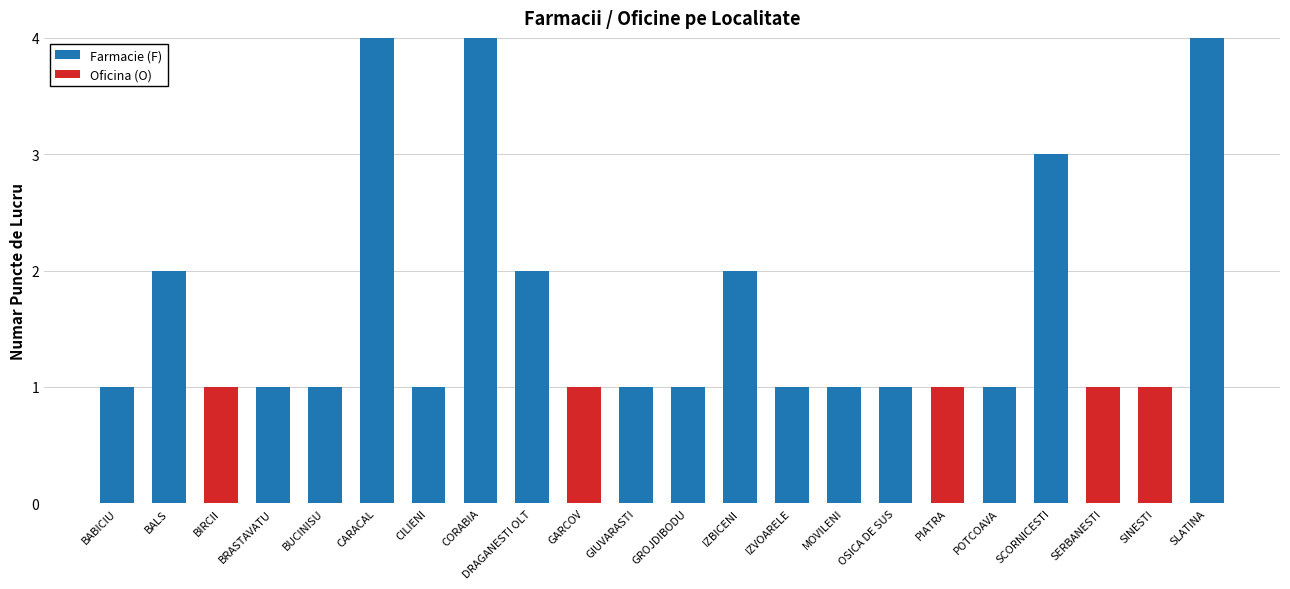

Are the bars horizontal?

No